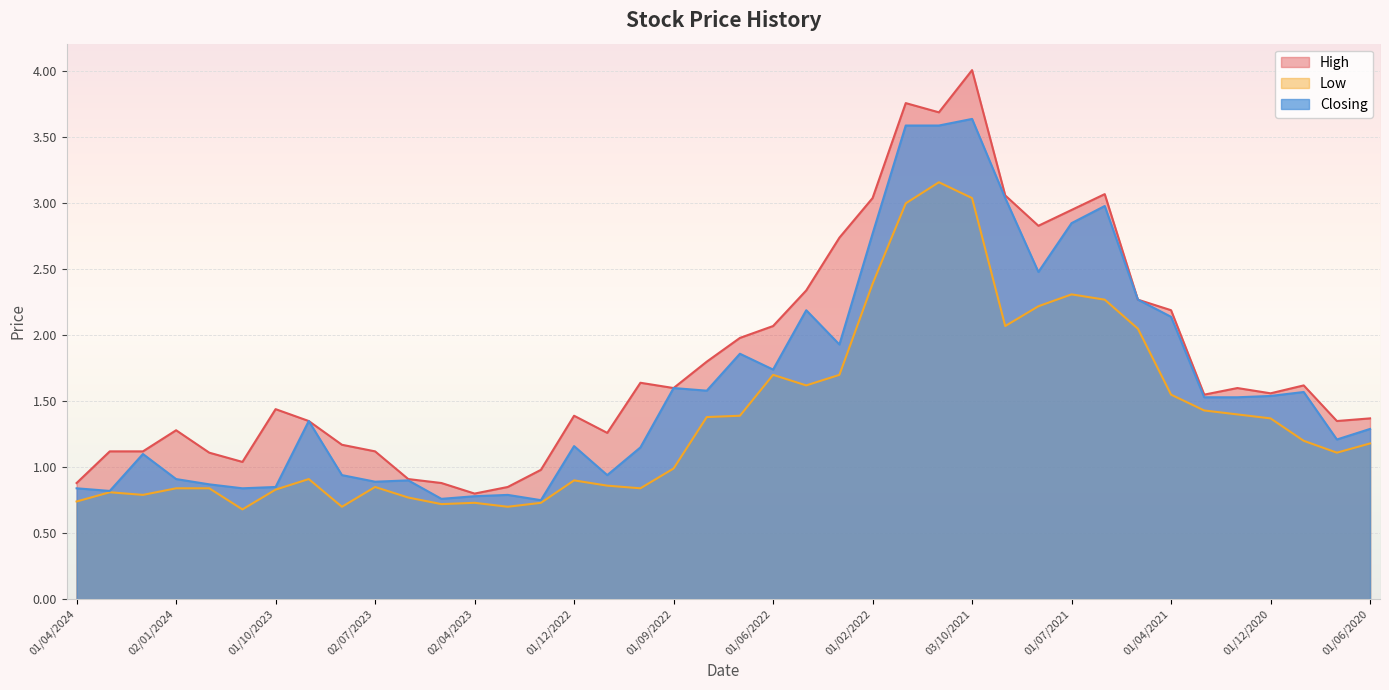

In Closing, how many points are higher than both neighbors (excluding endpoints)?

11